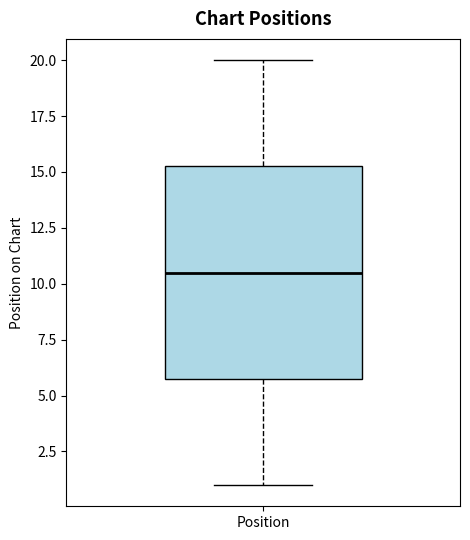

Read this box plot against the y-axis: the position of the median line, the range covered by the box, and the ends of both whiskers. The values are not printed on the chart, so give them approximately, as read against the axis.

median 10.5, box 6.0 to 15.5, whiskers 1.0 to 20.0